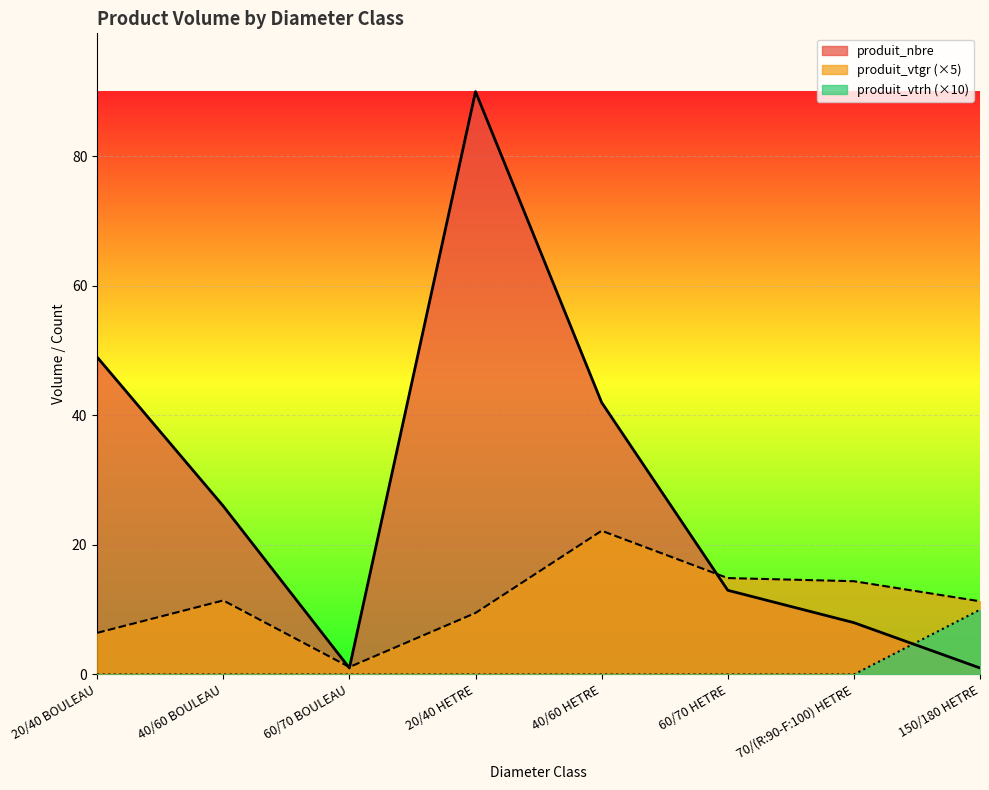

Reading left to right, extract all data points from this chart.

produit_vtgr: 20/40 BOULEAU=6.4	40/60 BOULEAU=11.4	60/70 BOULEAU=1.1	20/40 HETRE=9.5	40/60 HETRE=22.2	60/70 HETRE=14.9	70/(R:90-F:100) HETRE=14.4	150/180 HETRE=11.3
produit_nbre: 20/40 BOULEAU=49.0	40/60 BOULEAU=26.0	60/70 BOULEAU=1.0	20/40 HETRE=90.0	40/60 HETRE=42.0	60/70 HETRE=13.0	70/(R:90-F:100) HETRE=8.0	150/180 HETRE=1.0
produit_vtrh: 20/40 BOULEAU=0.0	40/60 BOULEAU=0.0	60/70 BOULEAU=0.0	20/40 HETRE=0.0	40/60 HETRE=0.0	60/70 HETRE=0.0	70/(R:90-F:100) HETRE=0.0	150/180 HETRE=10.0